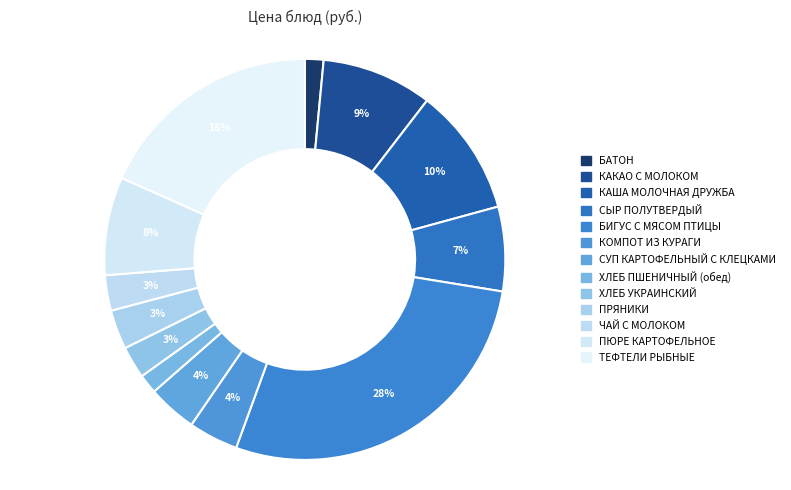

To the nearest percent, what portion does ХЛЕБ УКРАИНСКИЙ represent?

3%